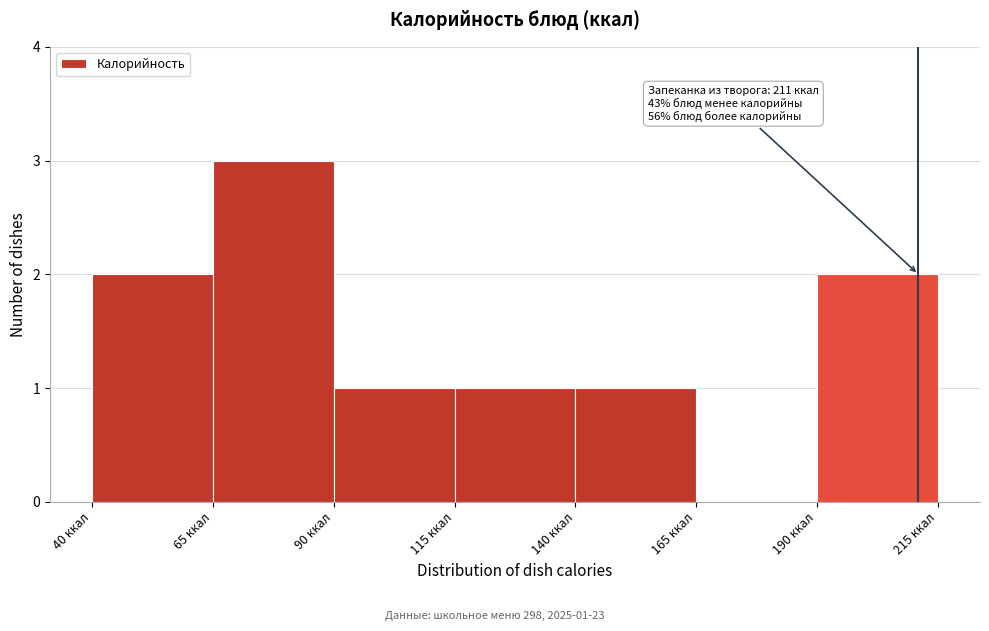

Which range on the x-axis has the tallest bar?

65 to 90